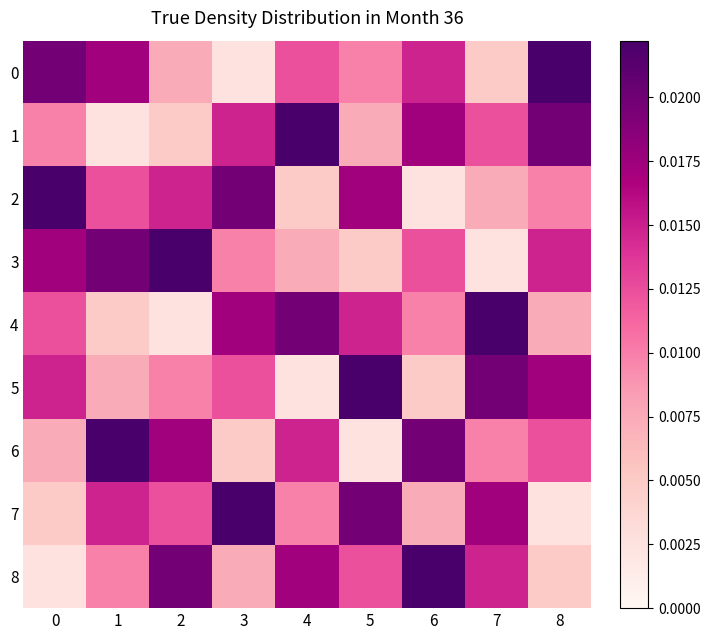

How many categories are shown in the chart?

9